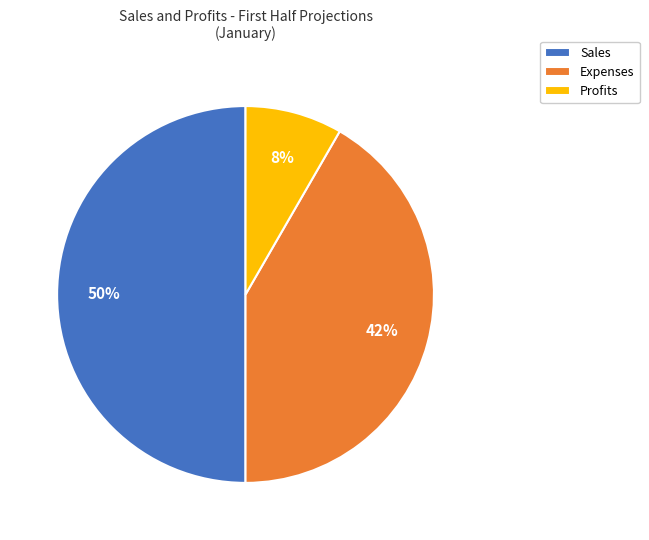

Between Sales and Expenses, which is larger?

Sales